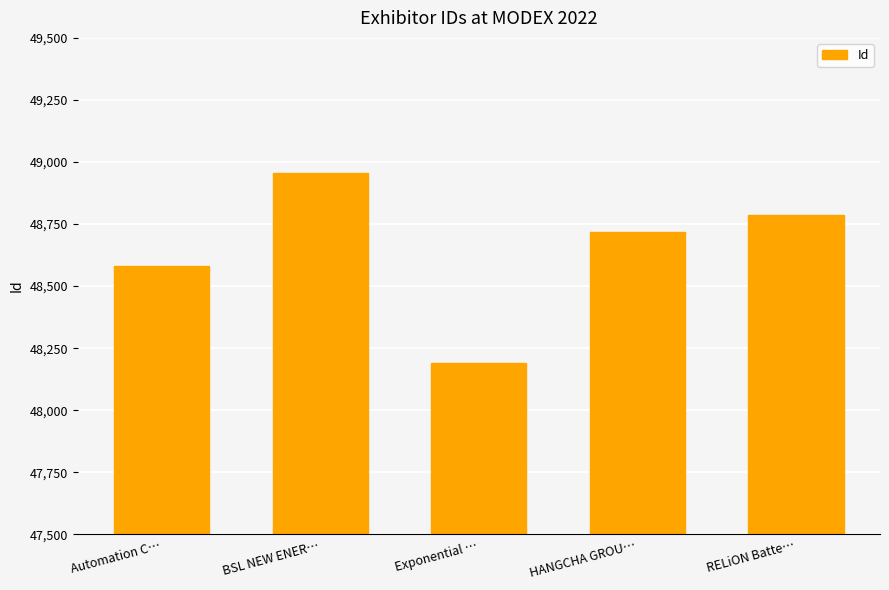

Count the number of data series in this chart.

1